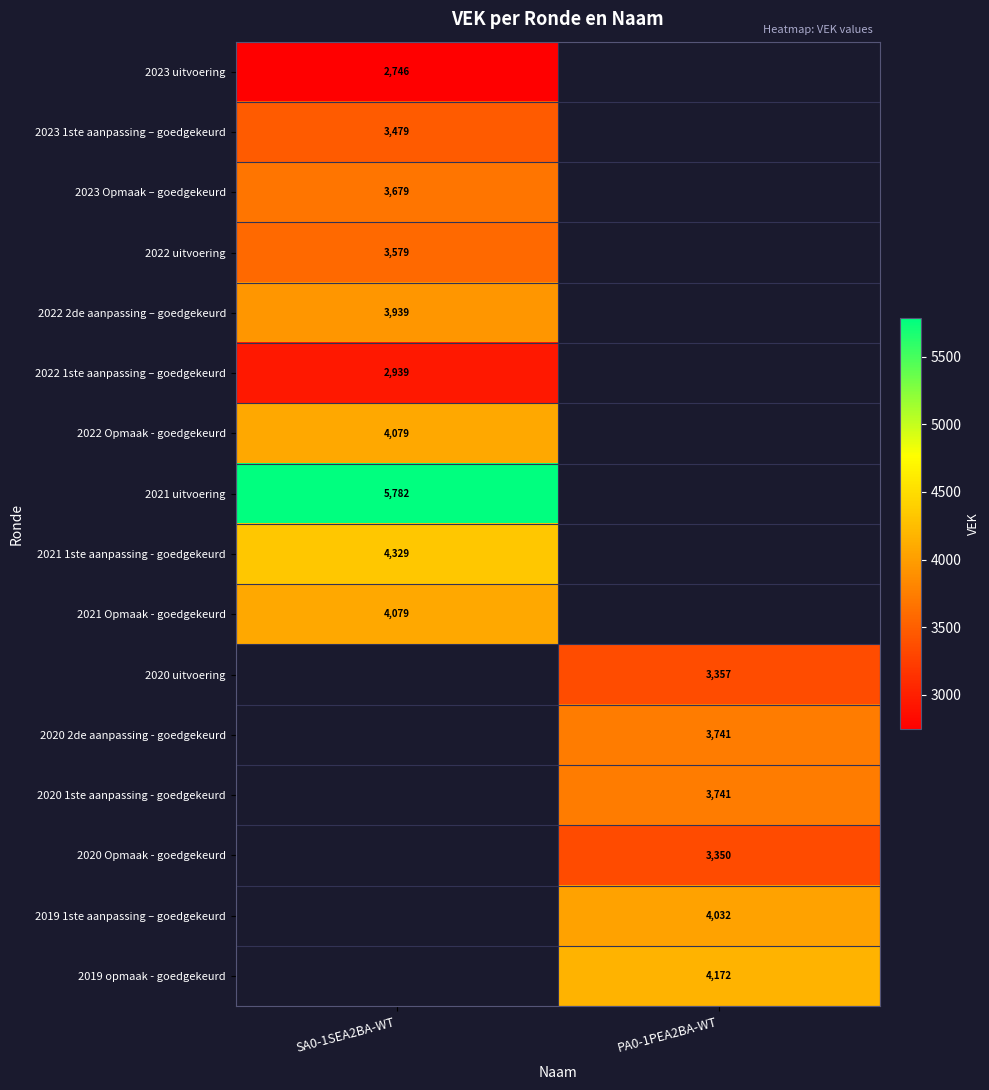

Is it true that 2022 2de aanpassing – goedgekeurd equals 816 at SA0-1SEA2BA-WT?

False